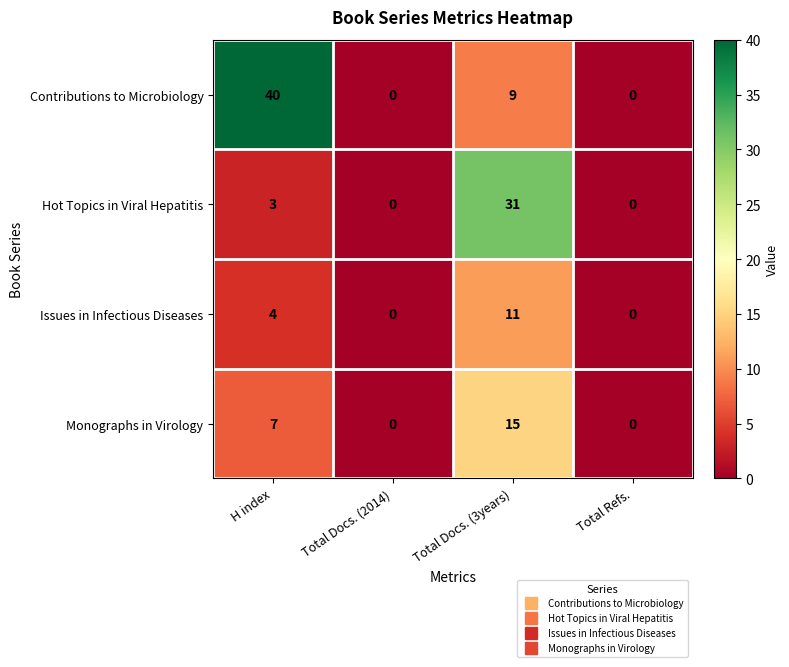

At which label is Issues in Infectious Diseases closest to 5?

H index